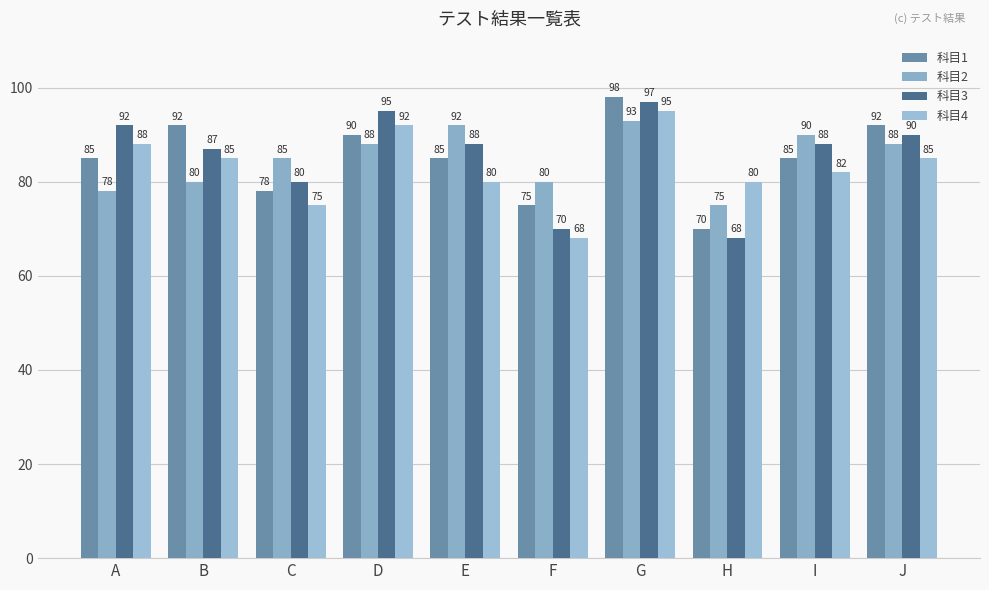

What is the highest value of the 科目3 series?

97